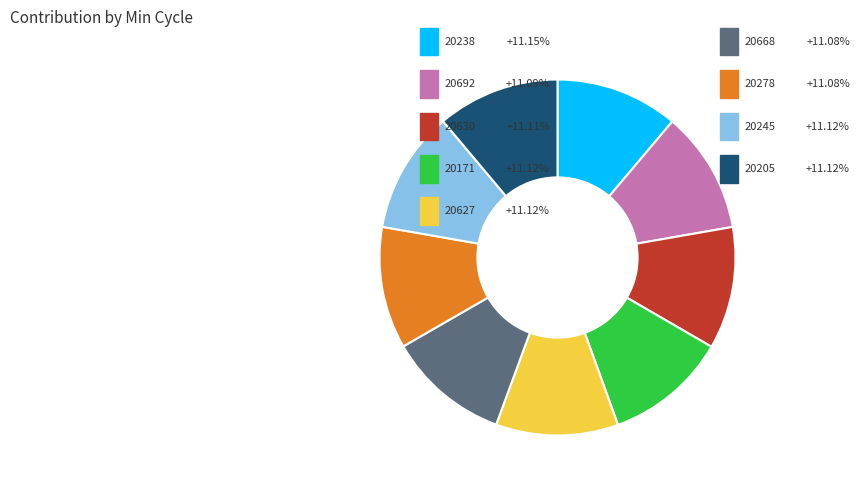

Is there any slice that represents more than half of the pie?

No